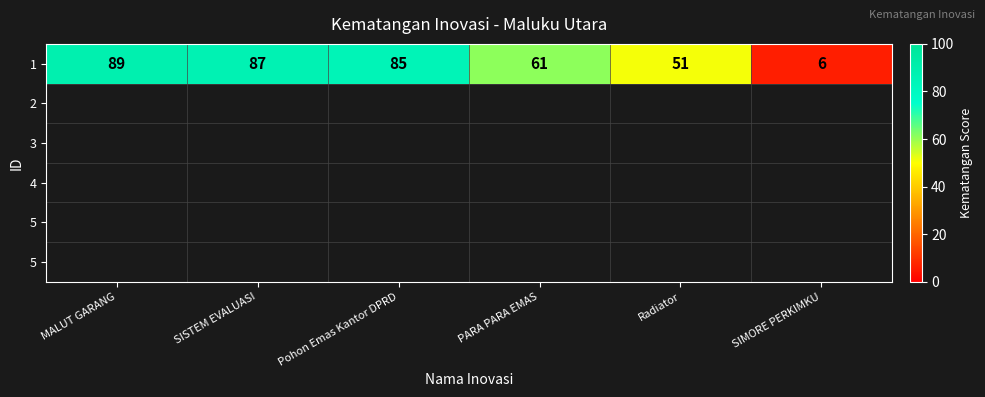

What is the difference between the values at PARA PARA EMAS and Pohon Emas Kantor DPRD?

24